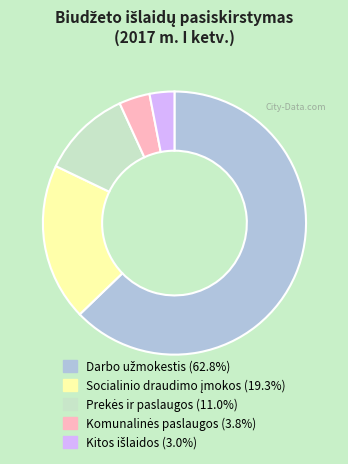

Does any single category account for the majority?

Yes